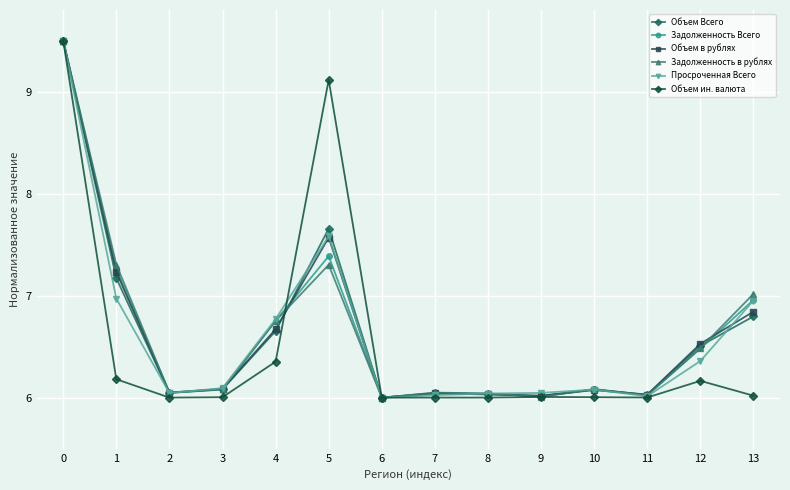

What is the difference between the highest and lowest values at 4?

0.4